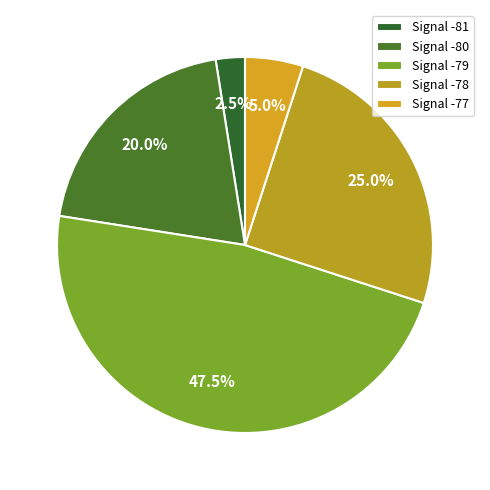

How many segments does this pie chart have?

5